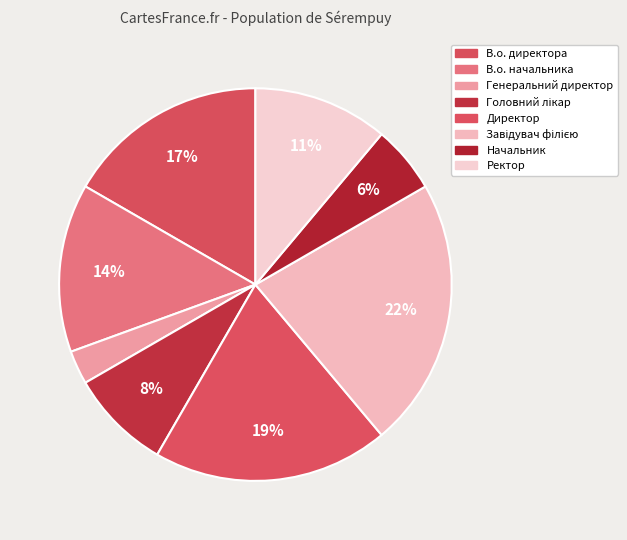

How many segments does this pie chart have?

8